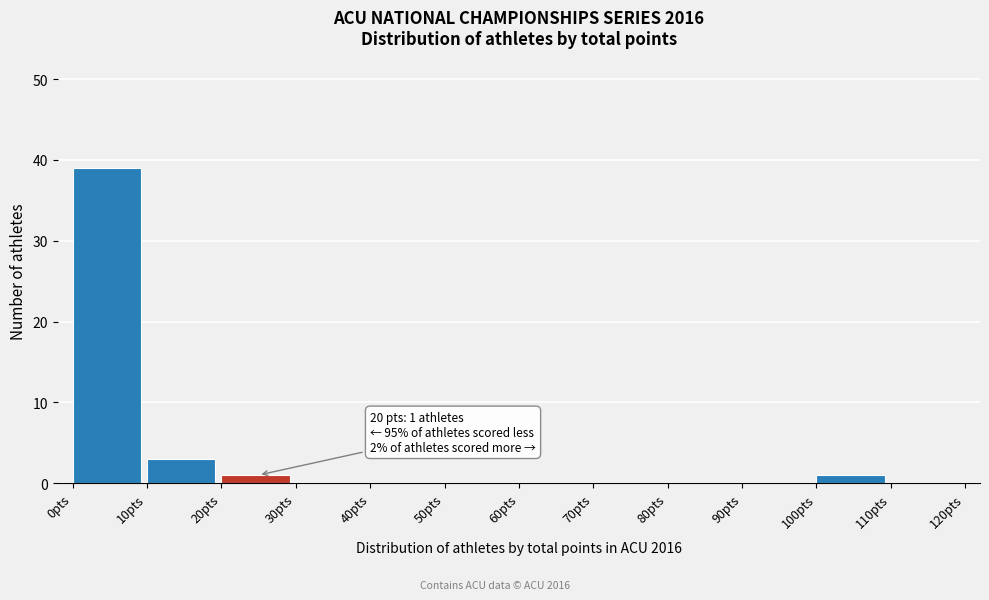

Which range on the x-axis has the tallest bar?

0 to 10